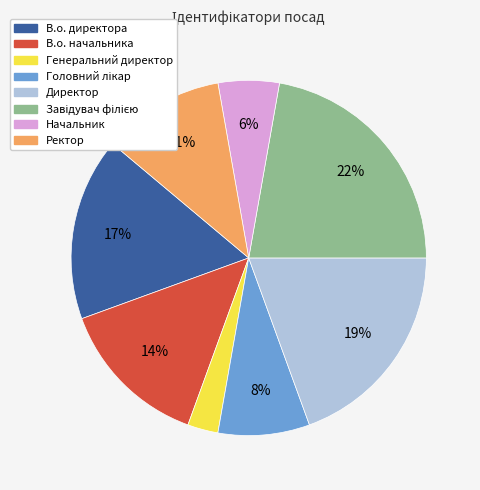

To the nearest percent, what is the difference between the largest and smallest slice percentages?

19%